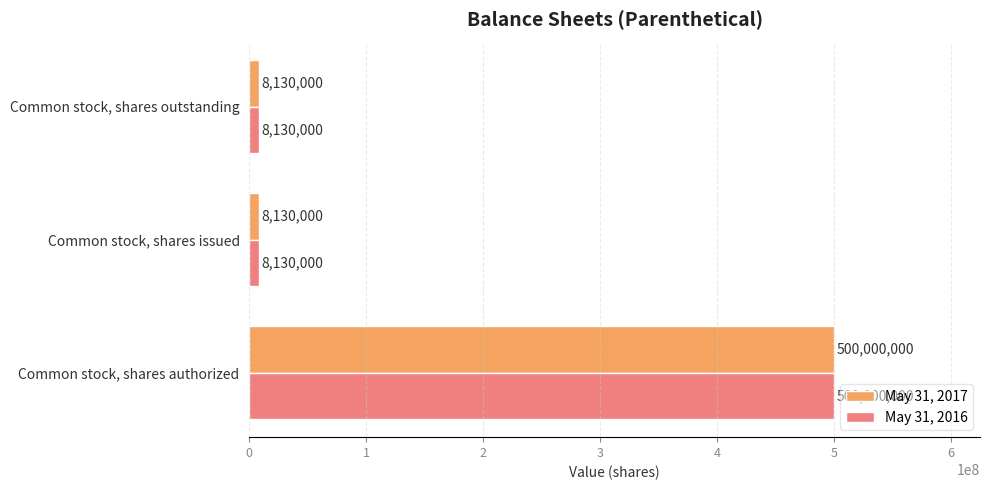

At which category is the sum across all series the highest?

Common stock, shares authorized